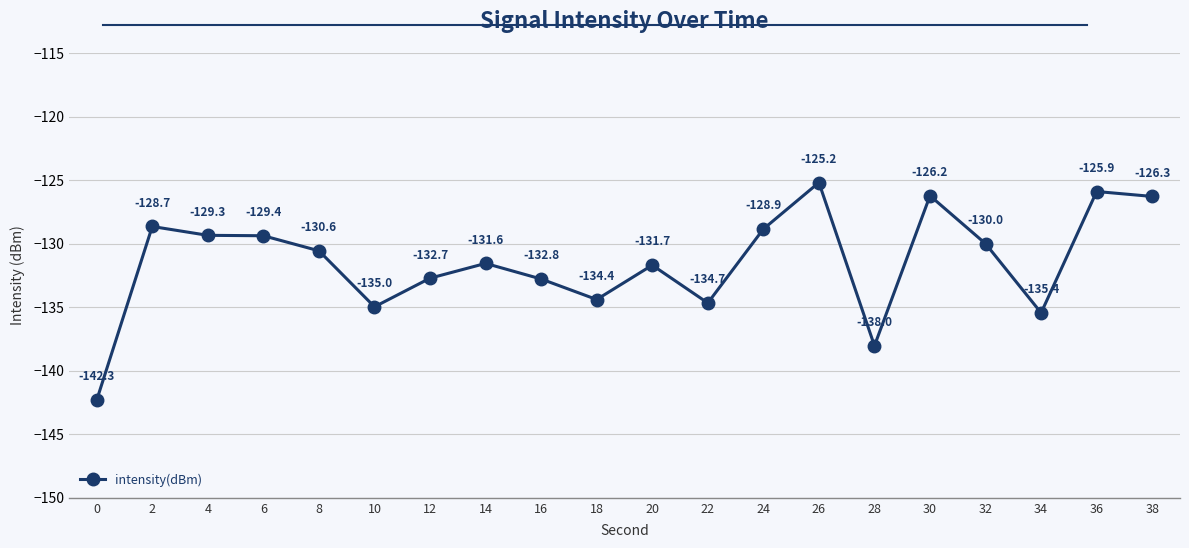

Reading right to left, list all the values displayed in this chart.

-126.3	-125.9	-135.4	-130.0	-126.2	-138.0	-125.2	-128.9	-134.7	-131.7	-134.4	-132.8	-131.6	-132.7	-135.0	-130.6	-129.4	-129.3	-128.7	-142.3